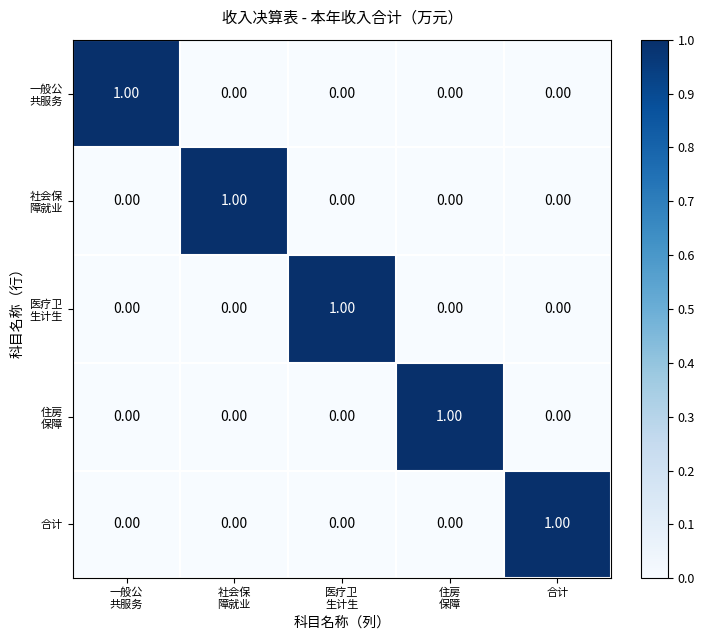

At how many categories does at least one series exceed 0?

5